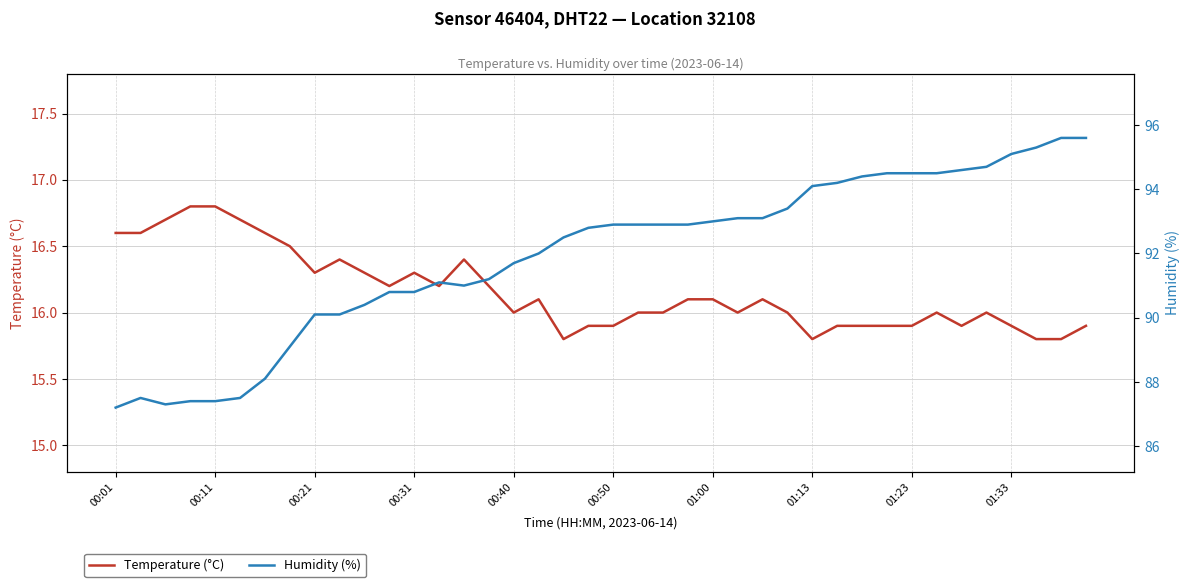

Rank the series by their maximum value, from highest to lowest.

Humidity (%), Temperature (°C)